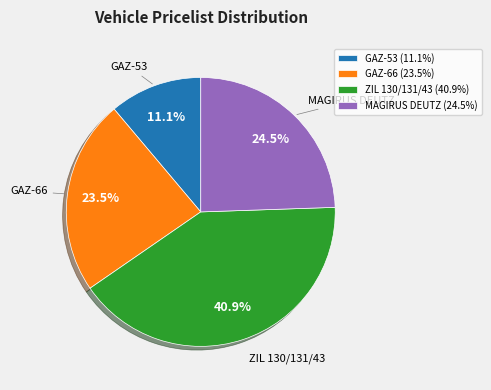

To the nearest percent, what is the difference between the largest and smallest slice percentages?

30%